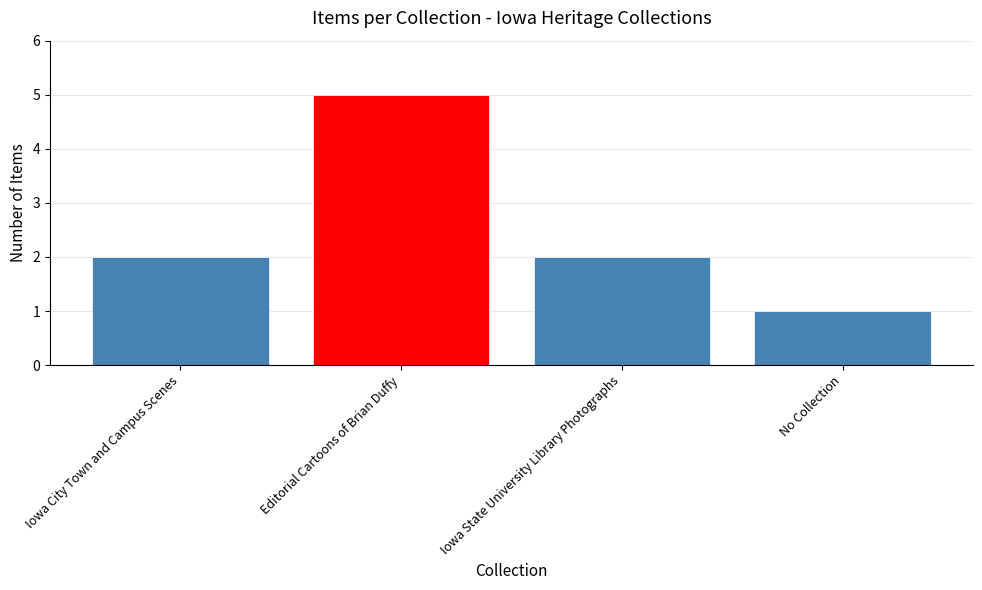

What is the ratio of the value at Iowa City Town and Campus Scenes to the value at Iowa State University Library Photographs?

1.0